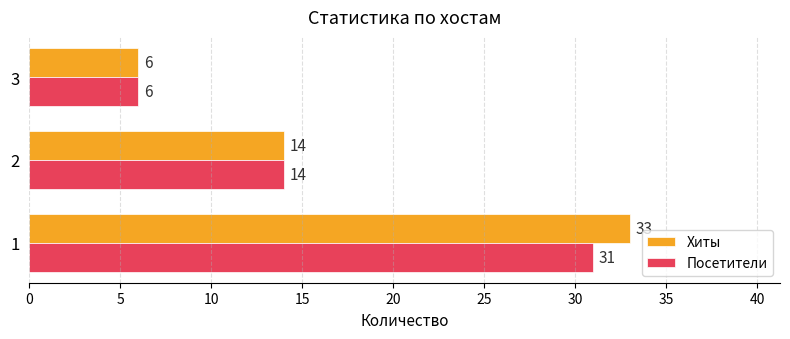

How many categories are shown in the chart?

3